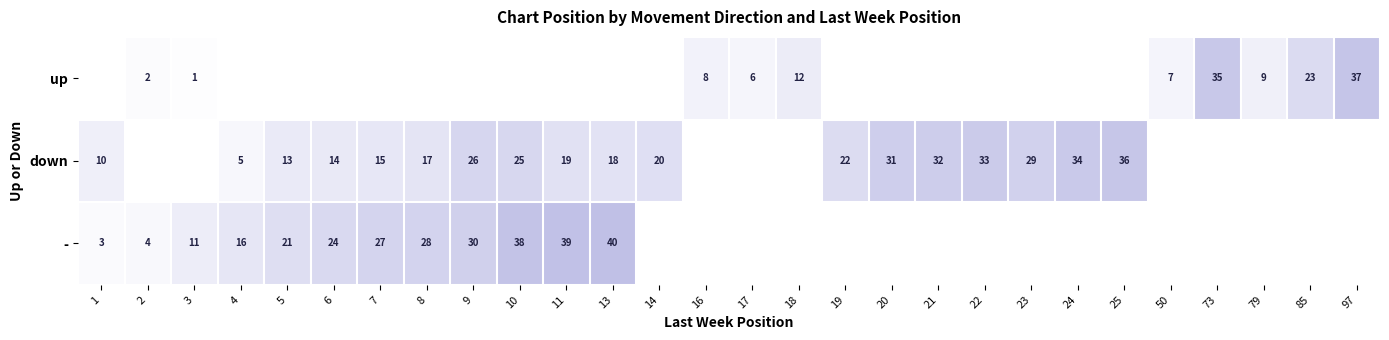

What is the sum of the down values at 1 and 5?

23